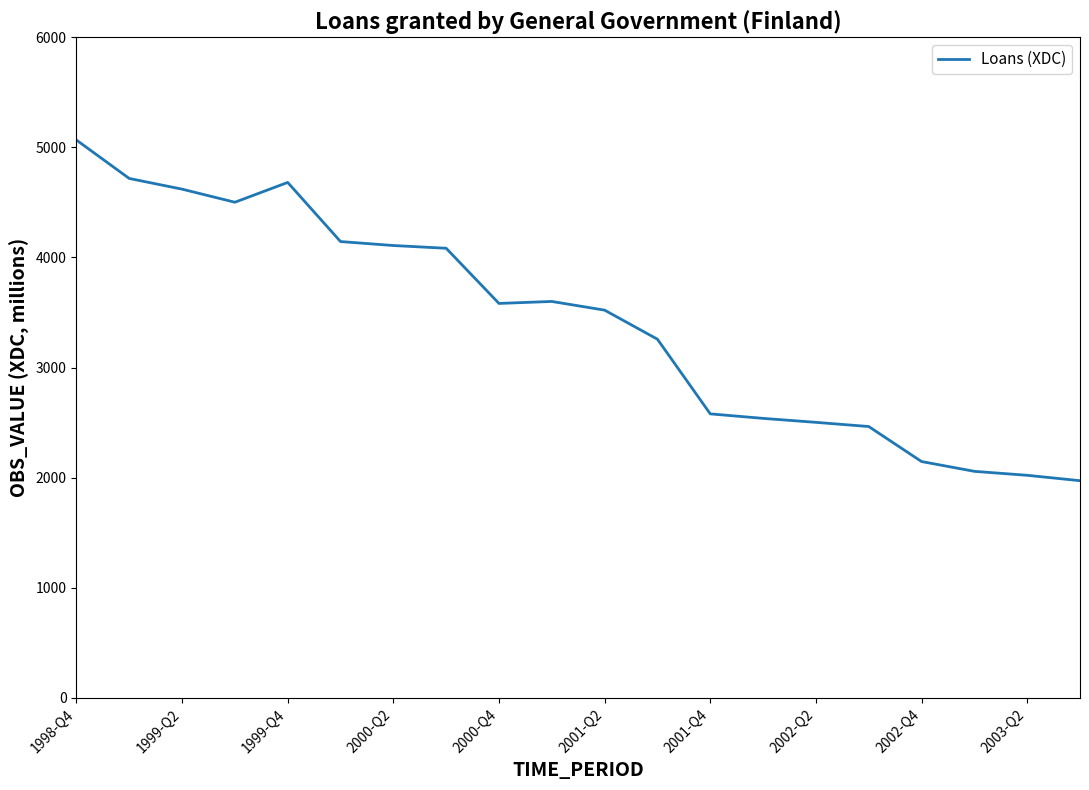

What is the difference between the maximum and minimum values?

3094